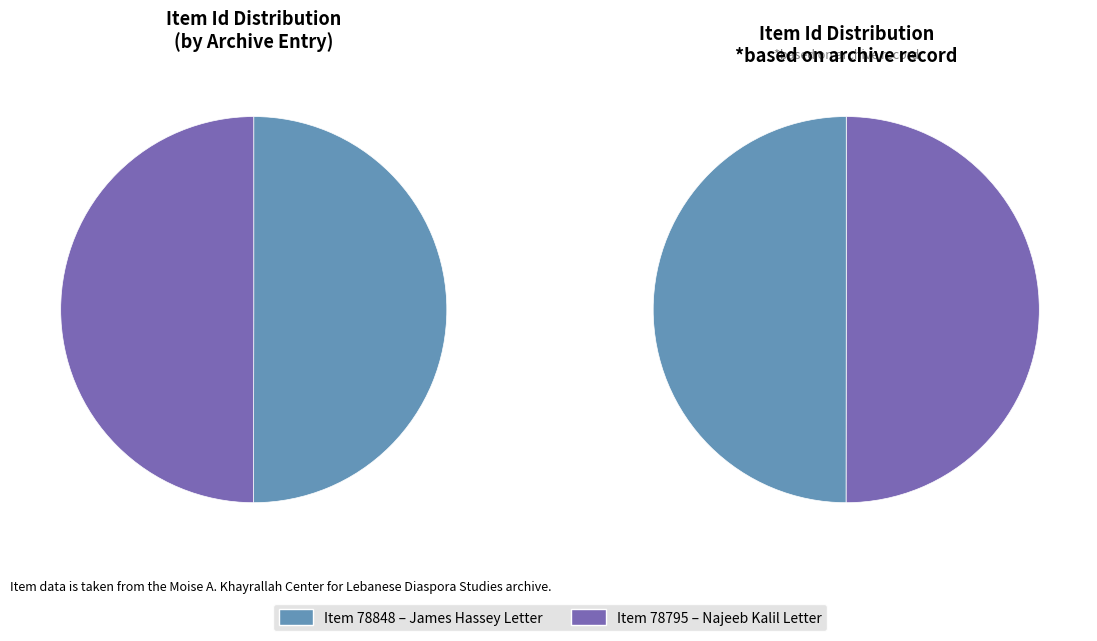

What is the smallest slice in the pie chart?

Najeeb Kalil Letter (LPL_BRR_KalilJames003_wm)